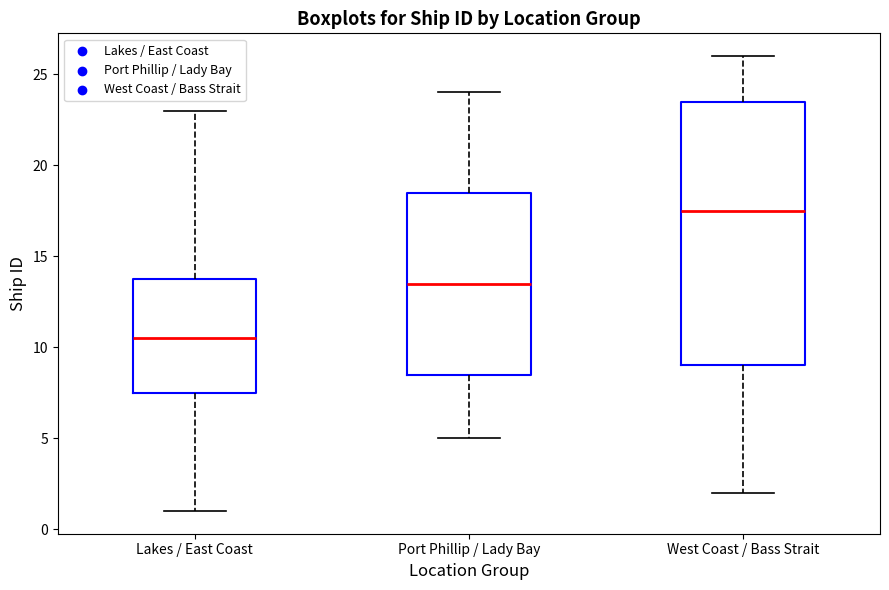

Where is the lower edge of the box for West Coast / Bass Strait on the y-axis? The values are not printed on the chart, so give them approximately, as read against the axis.

9.0